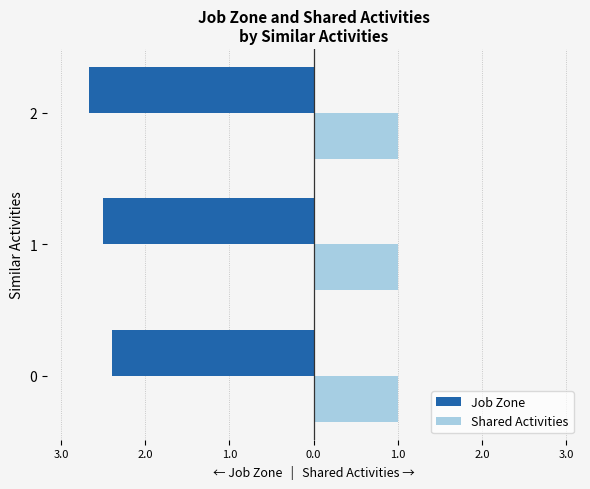

What are all the series names shown in the legend?

Job Zone, Shared Activities